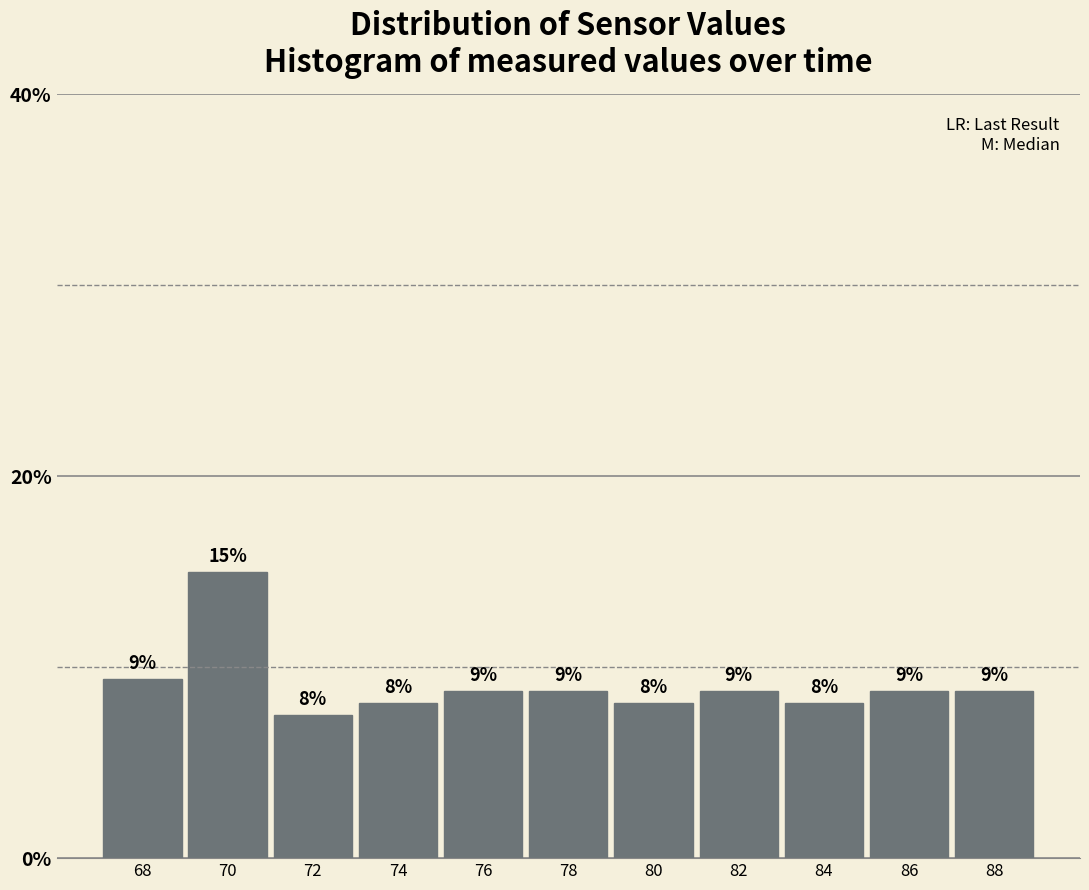

How many bars are there in total?

11